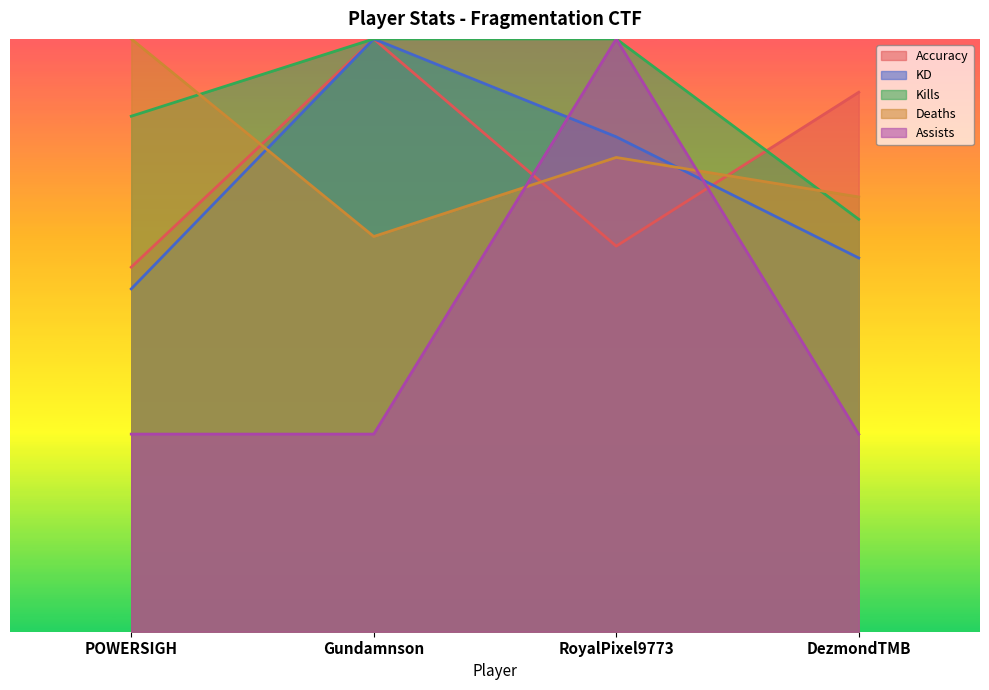

What is the average value of the Deaths series?

40.0